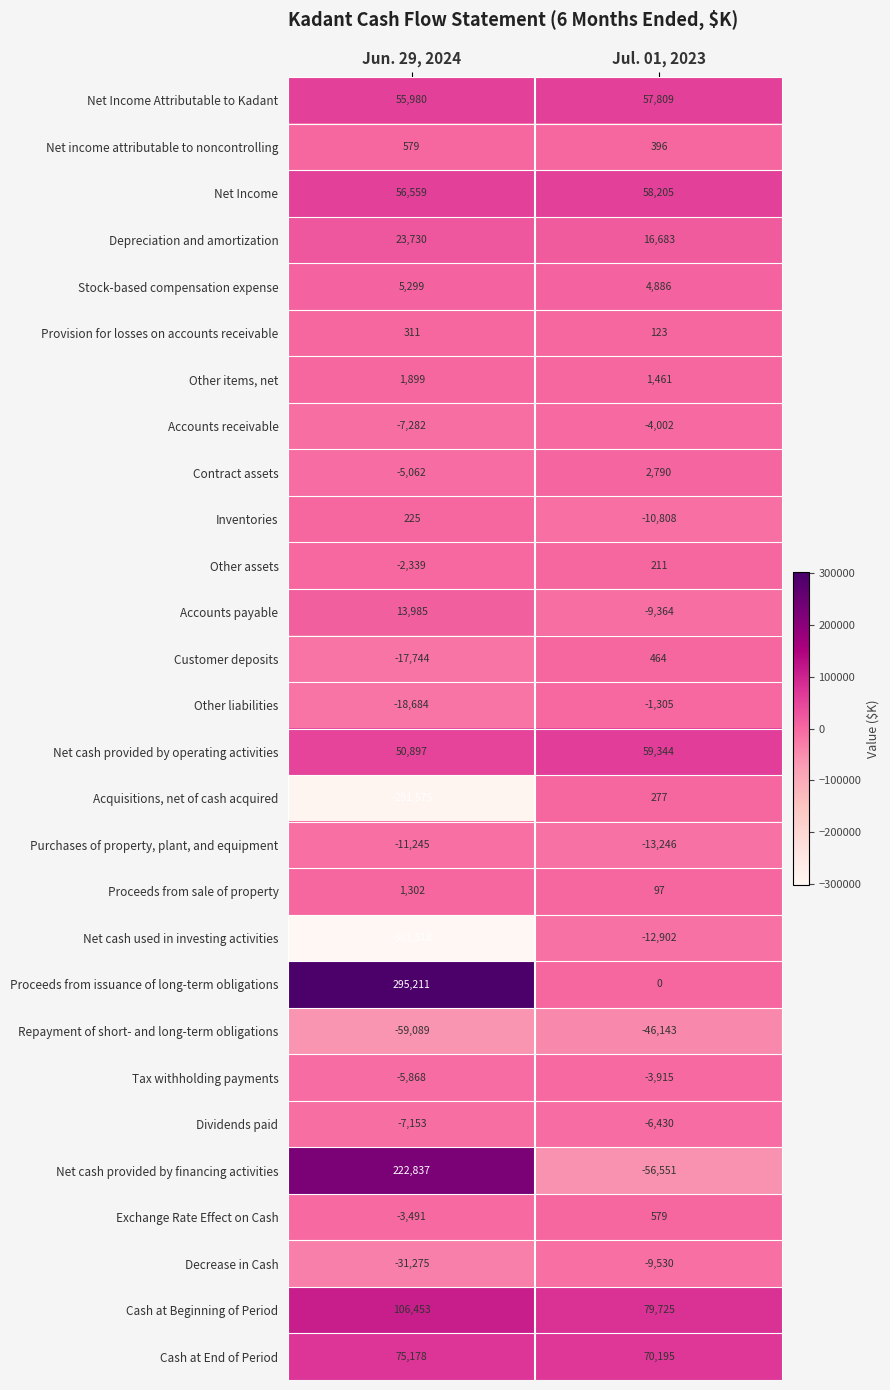

Where is Depreciation and amortization nearest to the value 20206?

Jul. 01, 2023